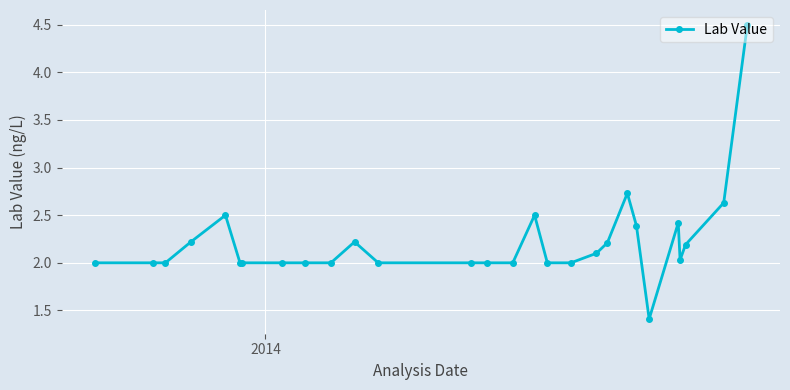

What is the difference between the maximum and minimum values?

3.1